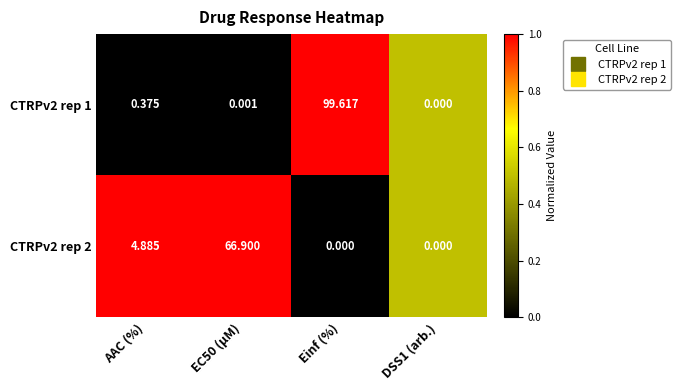

Which category has the highest value in the CTRPv2 rep 1 series?

Einf (%)